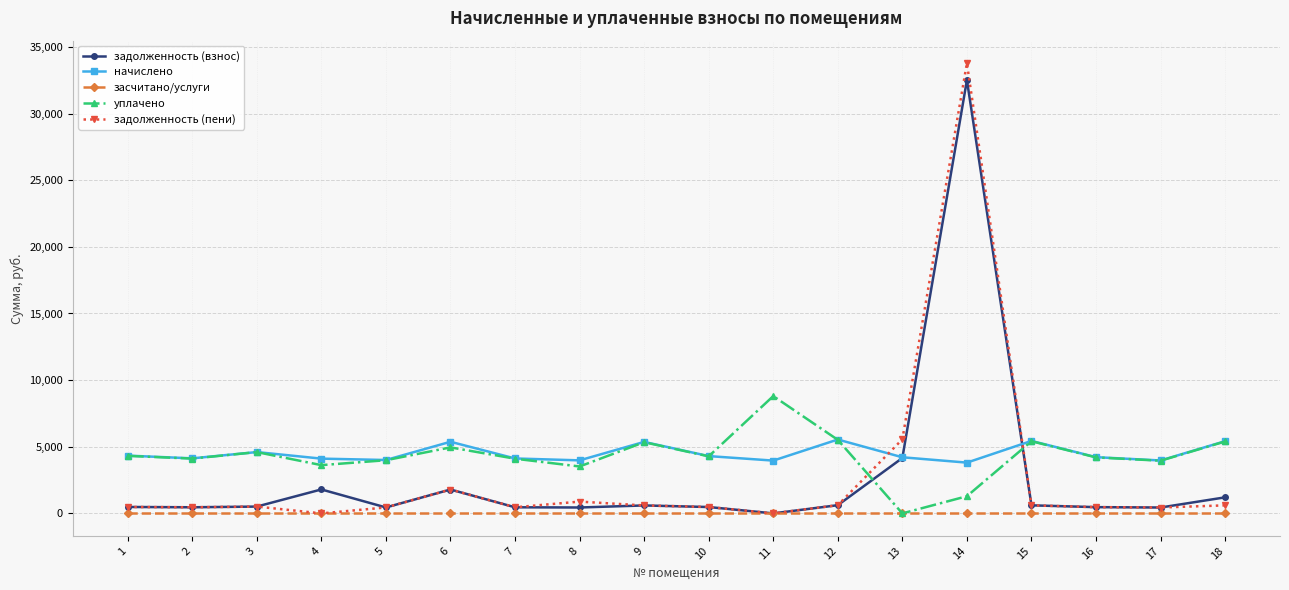

What is the value of the начислено point at the 10th from the left?

4299.4